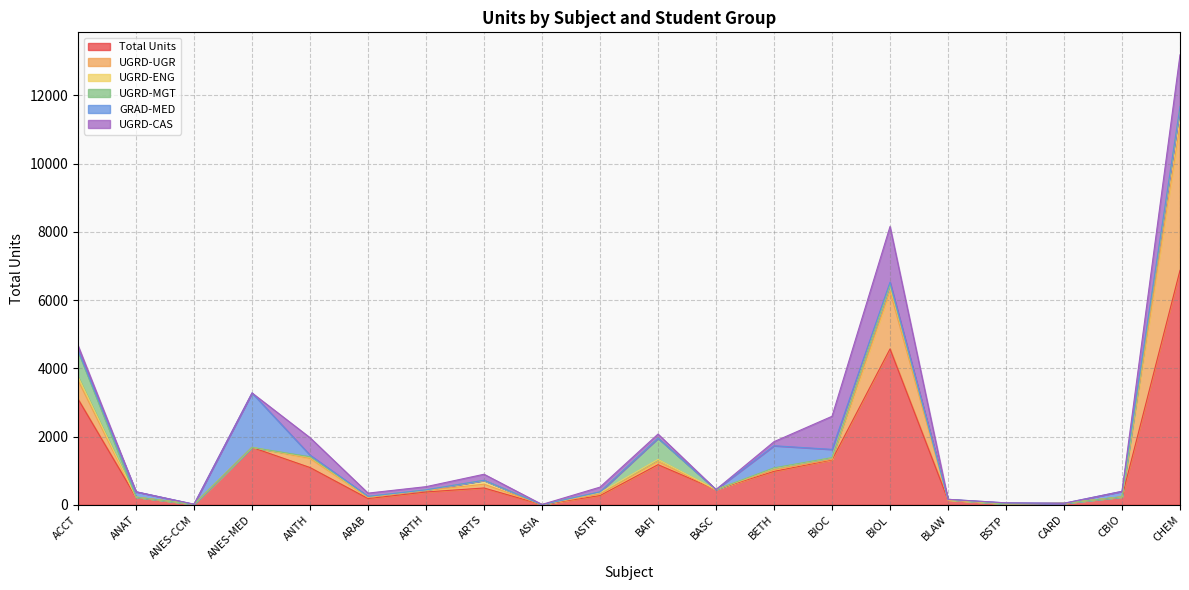

Which category has the lowest value across all series?

ANES-CCM